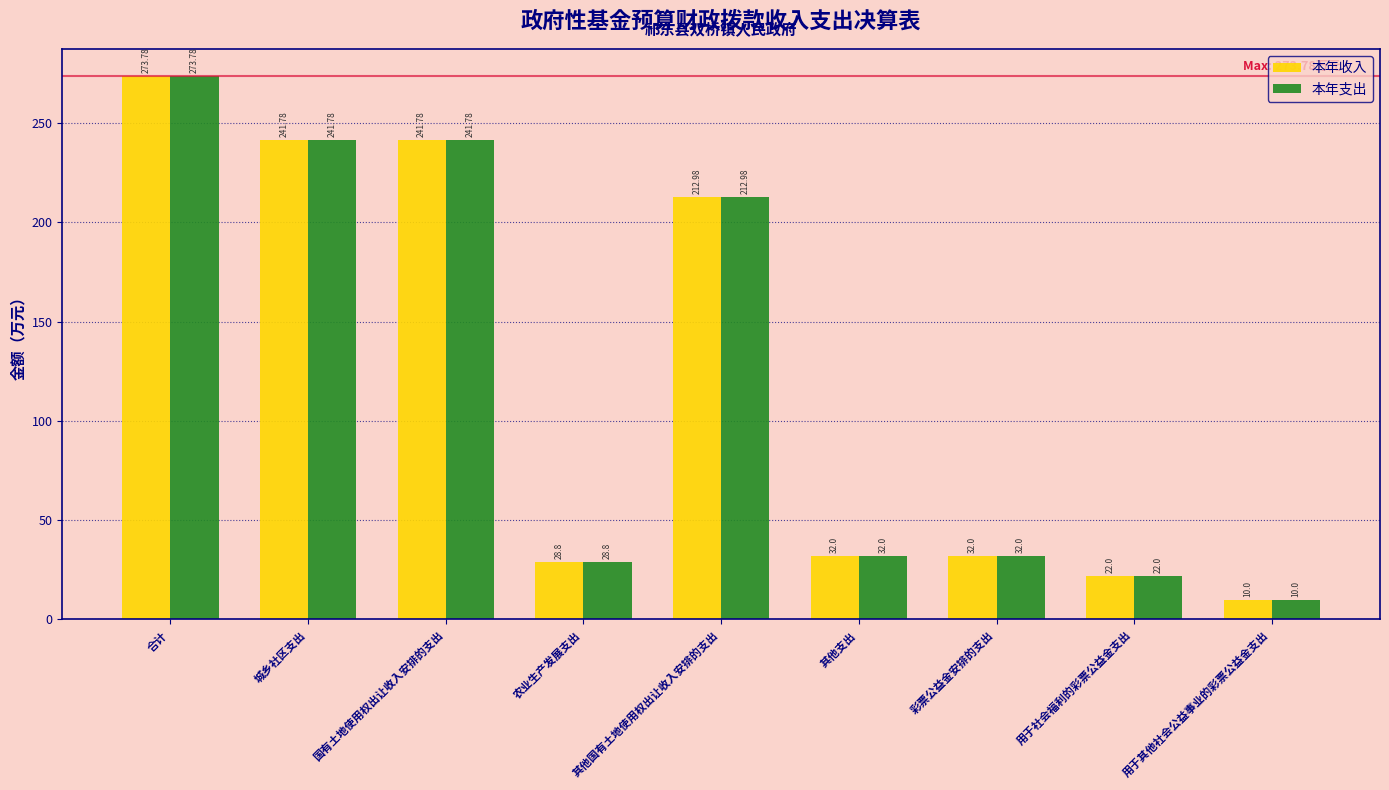

How many distinct data groups are displayed?

2